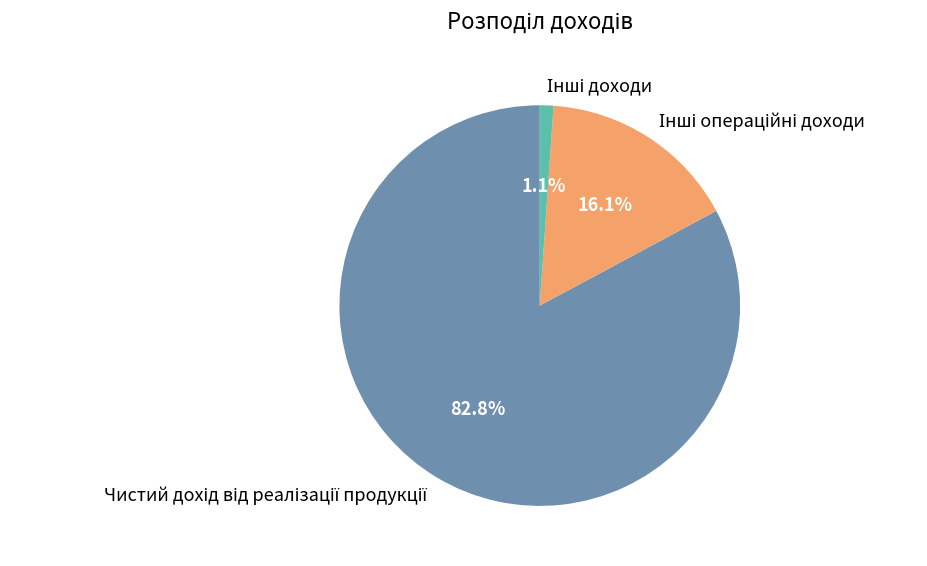

Is there any slice that represents more than half of the pie?

Yes